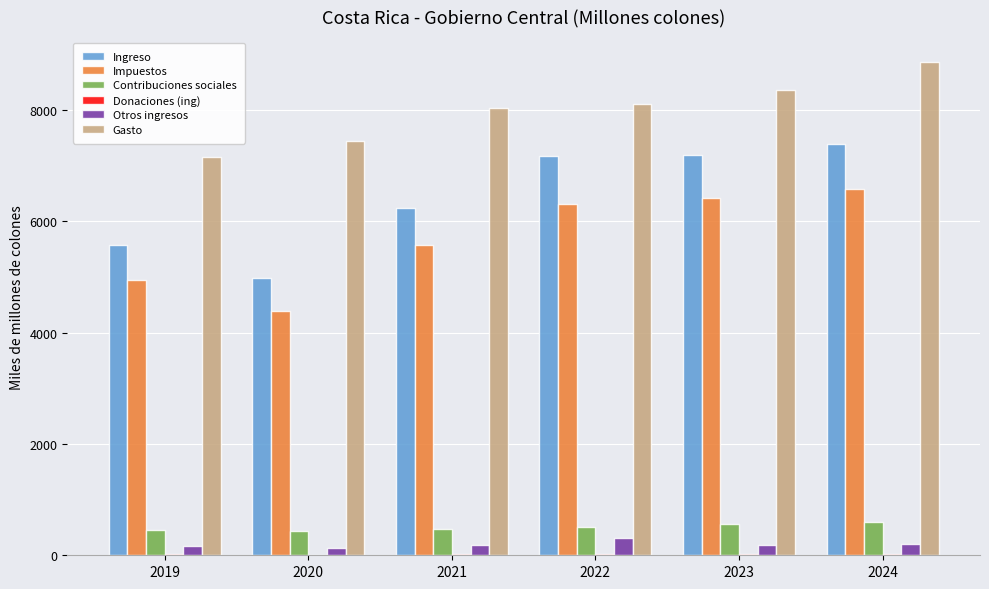

Between 2019 and 2021, which series saw the biggest shift?

Gasto